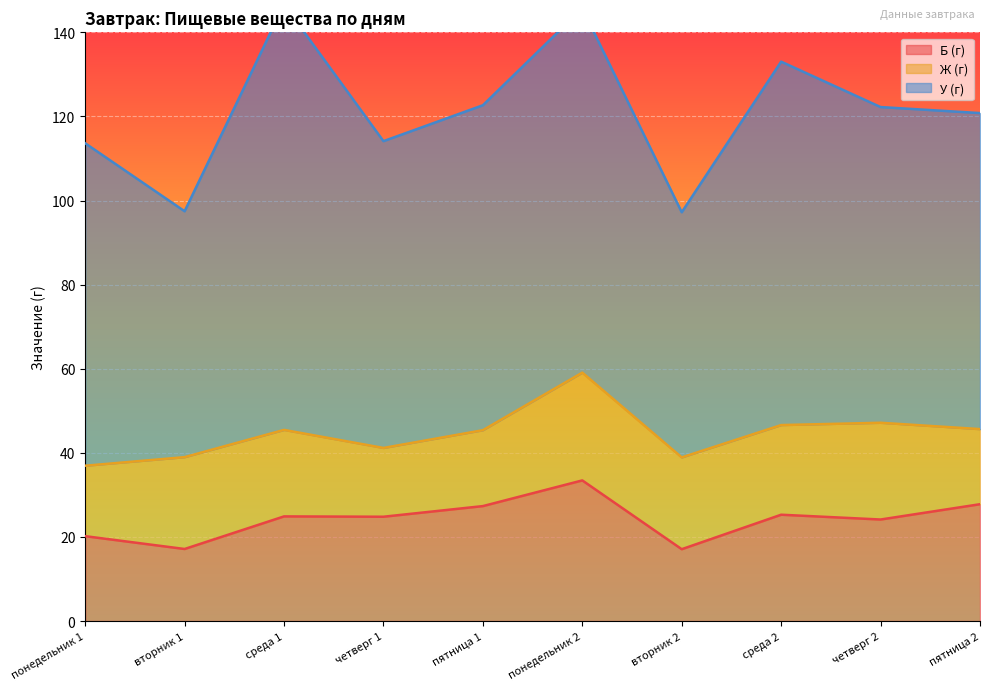

What is the greatest value displayed?

101.2